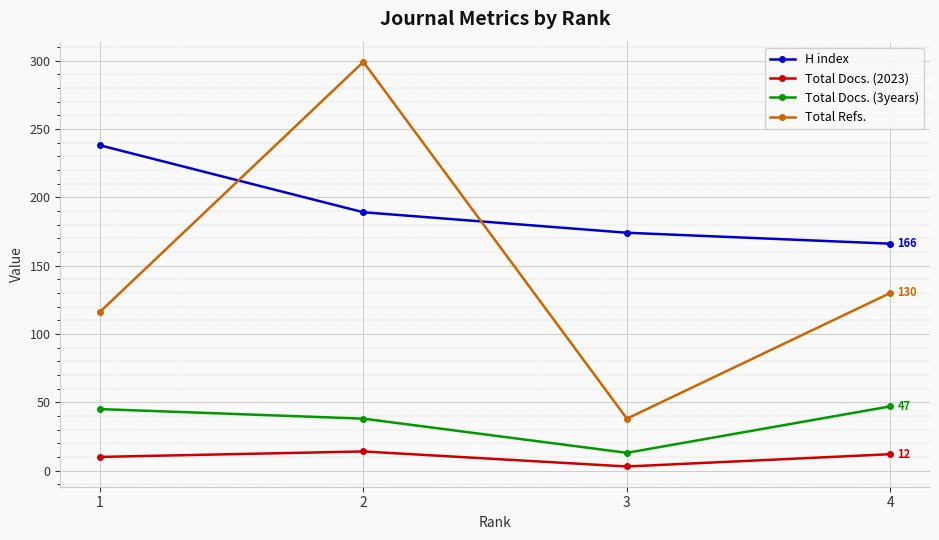

The value of Total Refs. at 1 is 116. True or false?

True